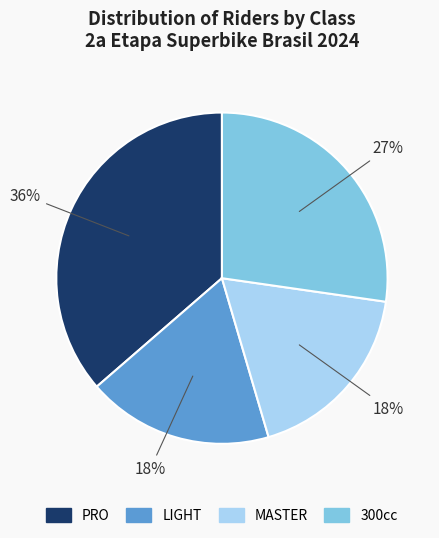

Between 300cc and LIGHT, which is larger?

300cc